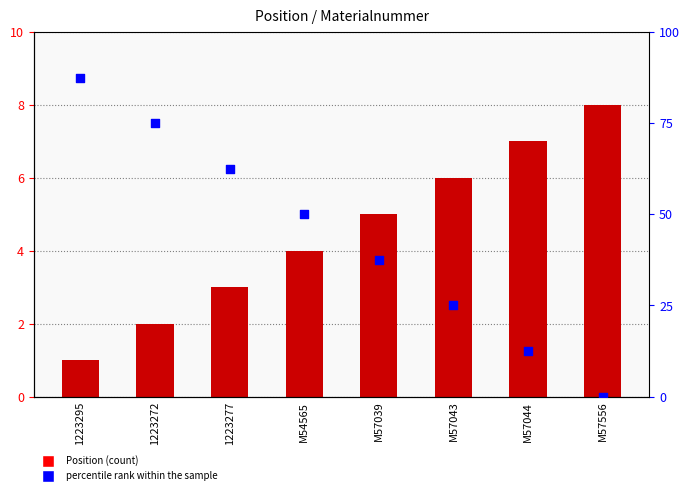

Which series has the largest total across all categories?

percentile rank within the sample